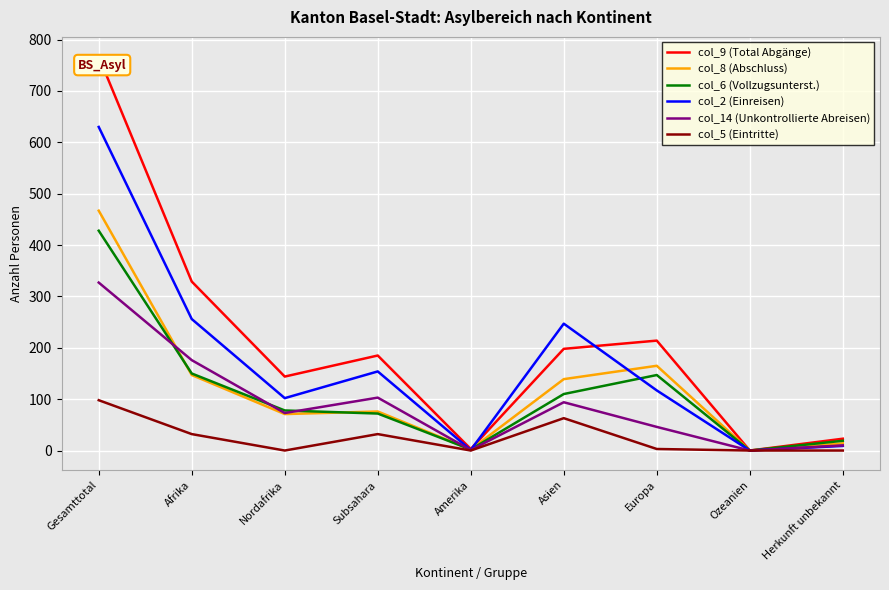

How many categories are shown in the chart?

9